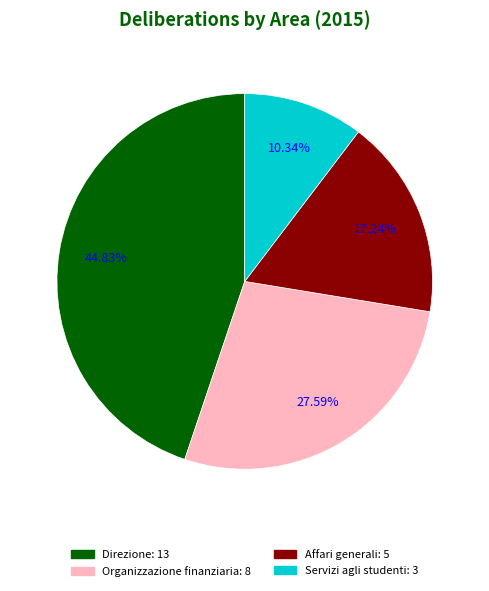

The Affari generali slice represents 17% of the pie. True or false?

True